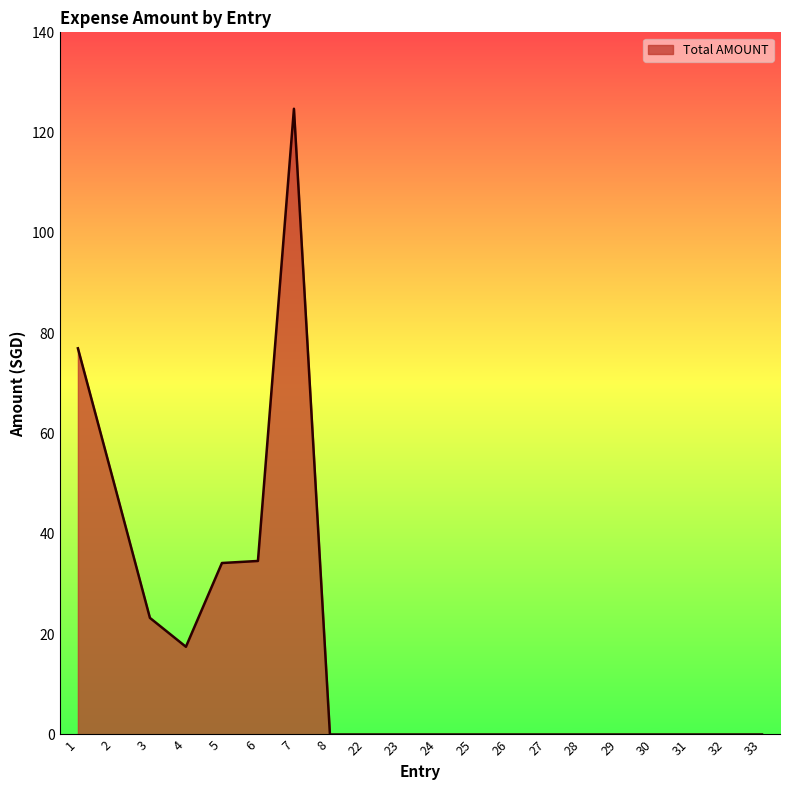

What is the change in value from 1 to 27?

-77.0